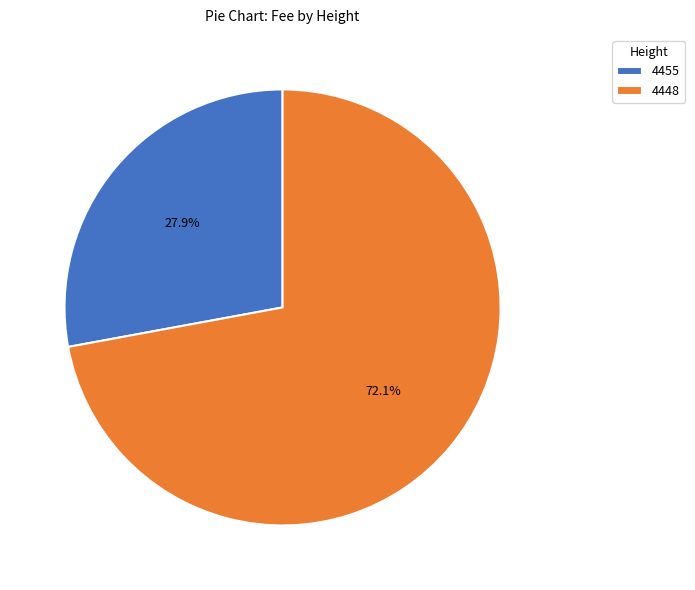

Which category has the biggest portion of the pie?

4448